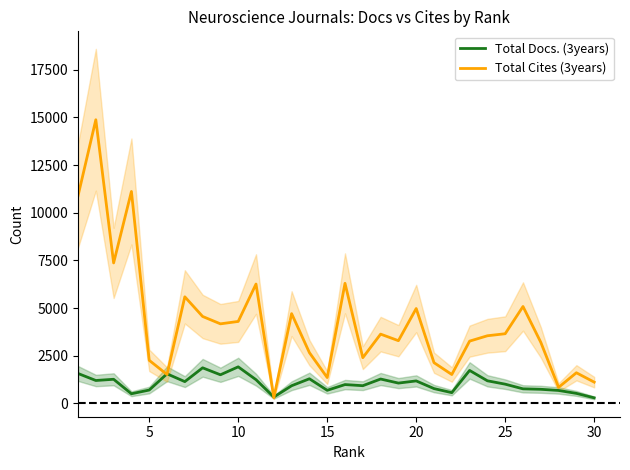

What is the sum of all Total Docs. (3years) values?

31269